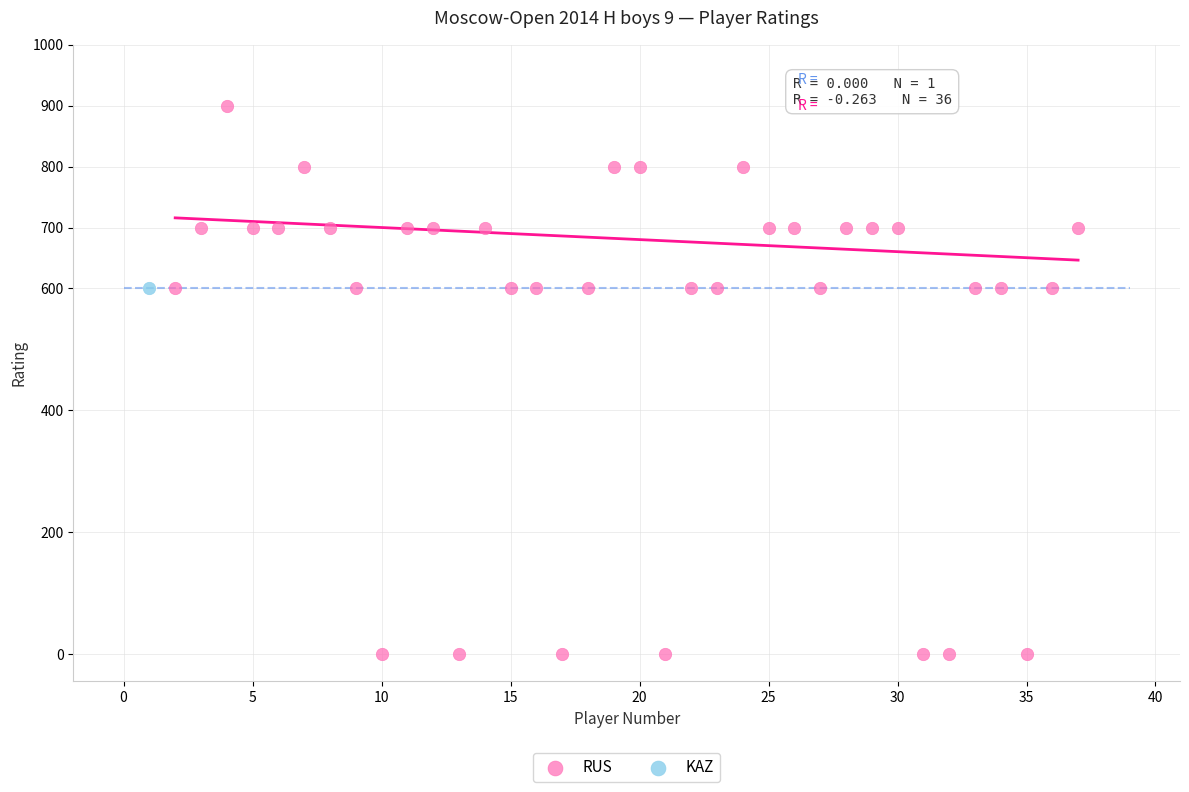

What are all the series names shown in the legend?

RUS, KAZ